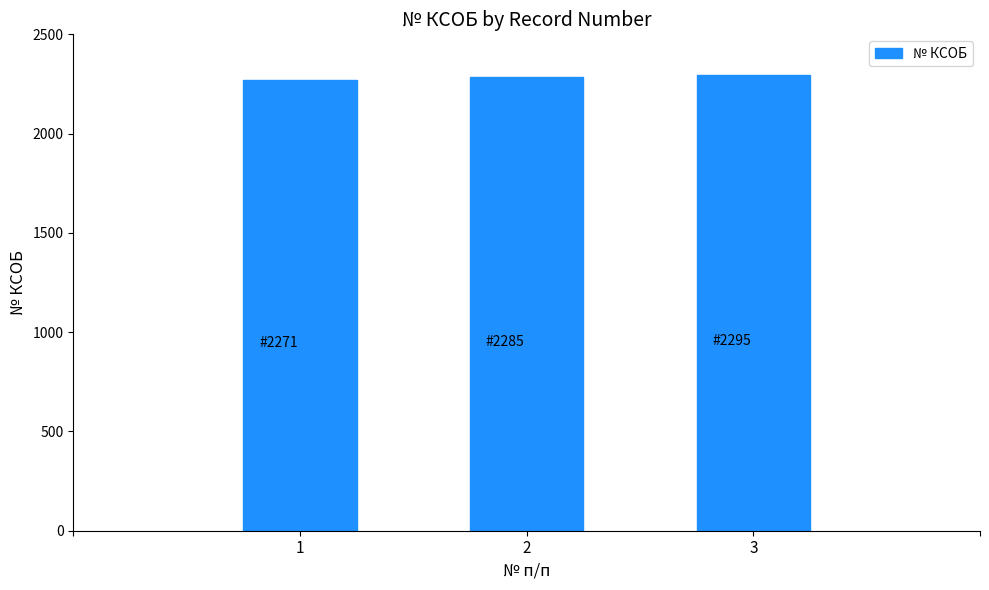

Approximately how many times larger is the value at 1 compared to 3?

1.0